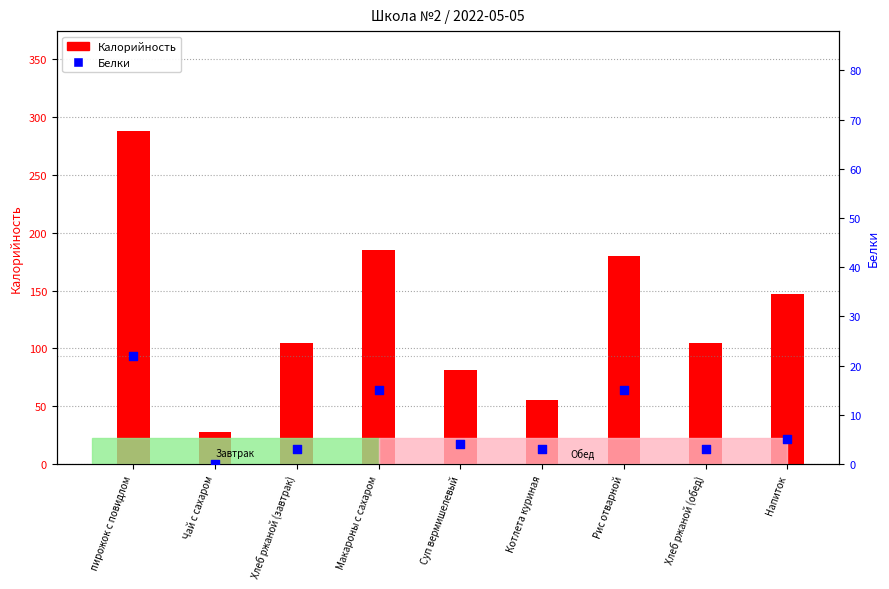

Which series reaches the minimum Y coordinate?

Белки